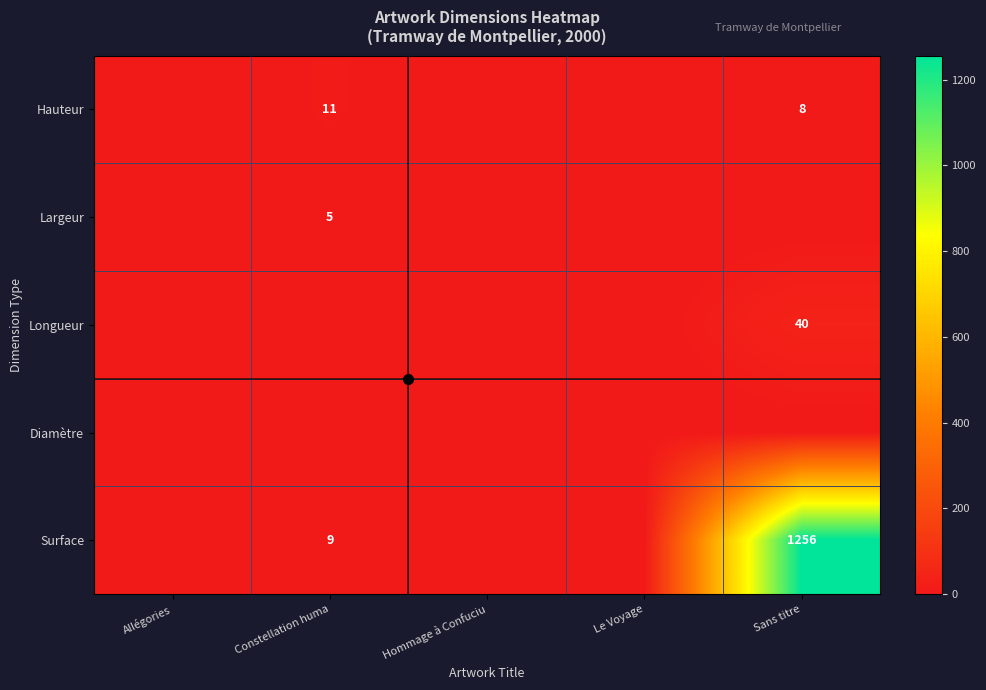

The Hauteur series shows 8 at Sans titre. True or false?

True